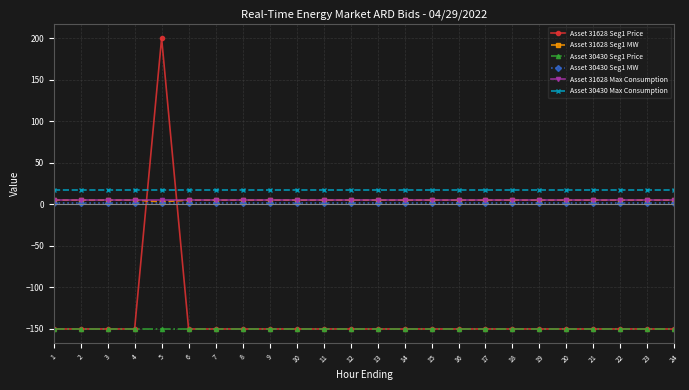

At how many categories does at least one series exceed 170?

1